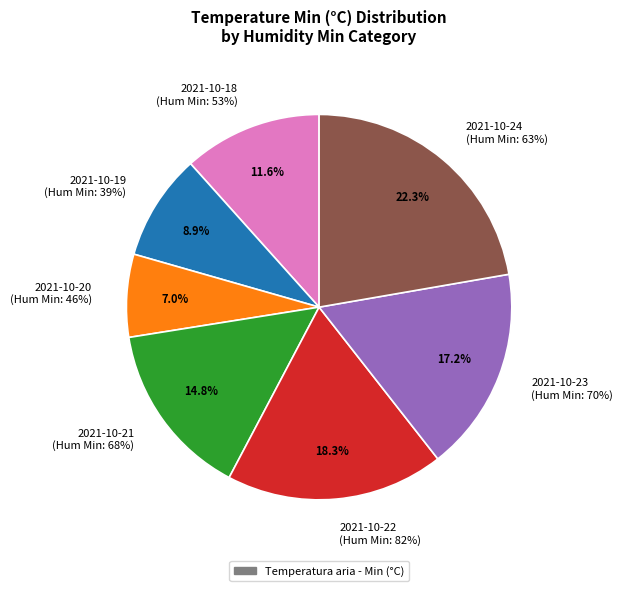

What is the largest slice in the pie chart?

63